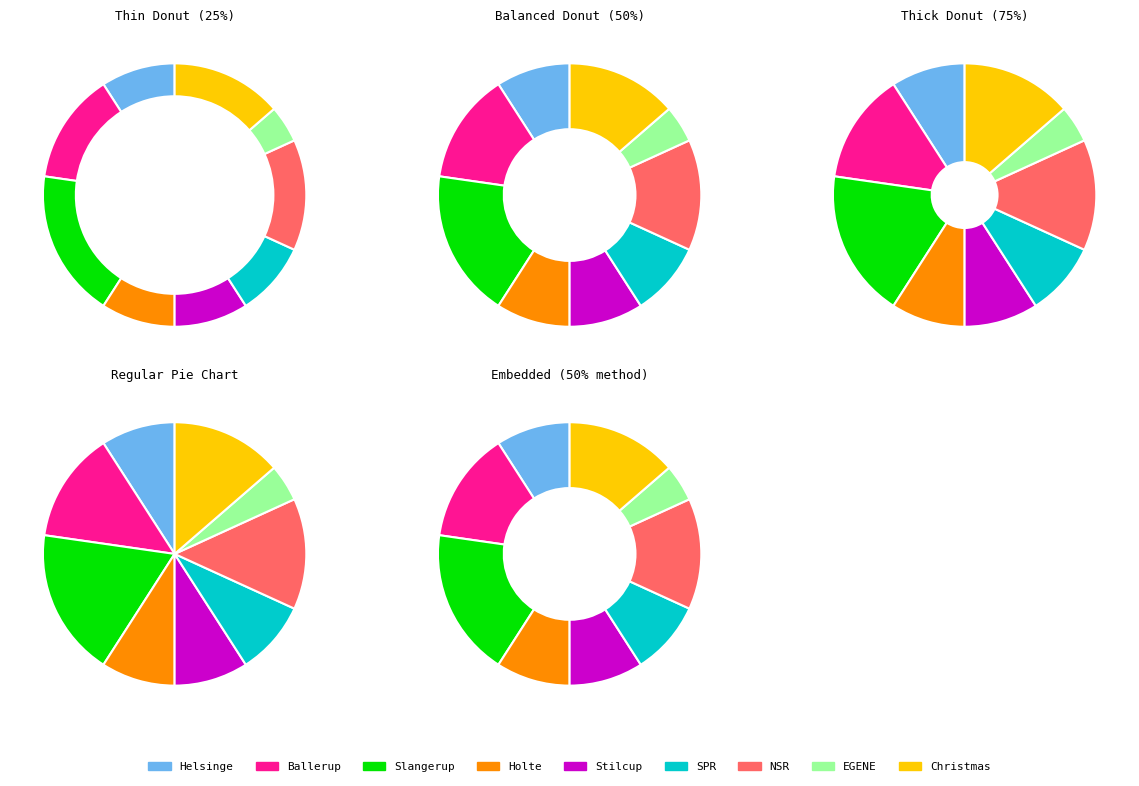

To the nearest percent, what is the difference between the Helsinge and Christmas slice percentages?

5%